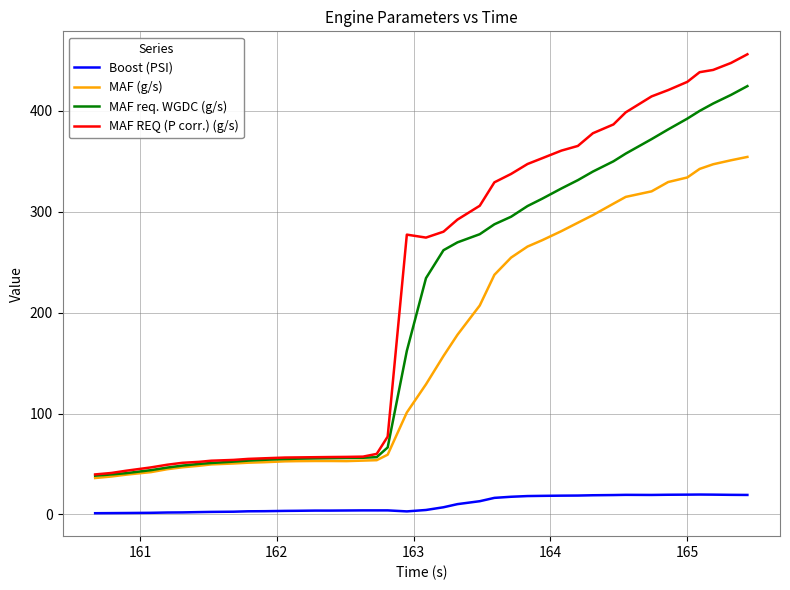

What are all the series names shown in the legend?

Boost (PSI), MAF (g/s), MAF req. WGDC (g/s), MAF REQ (P corr.) (g/s)